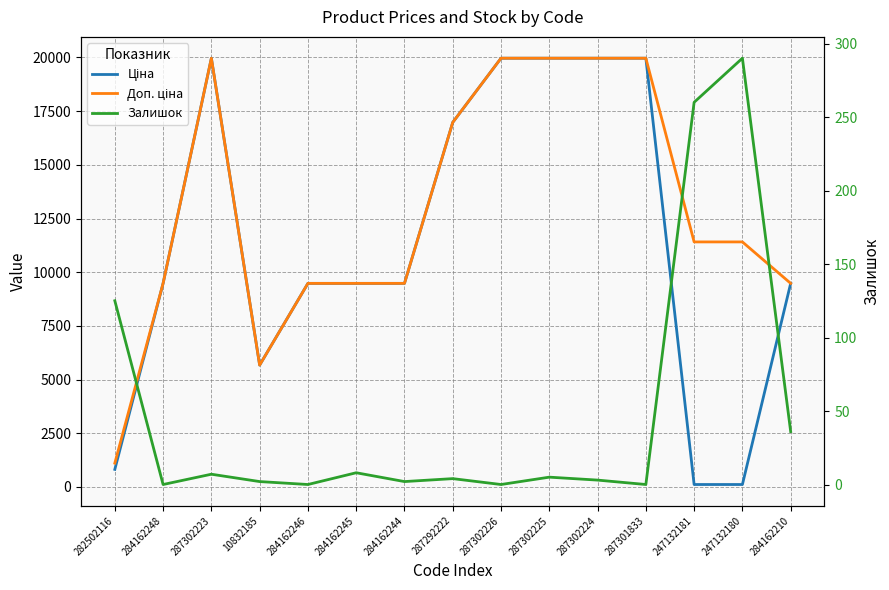

How many values in the Залишок series are below 4?

7